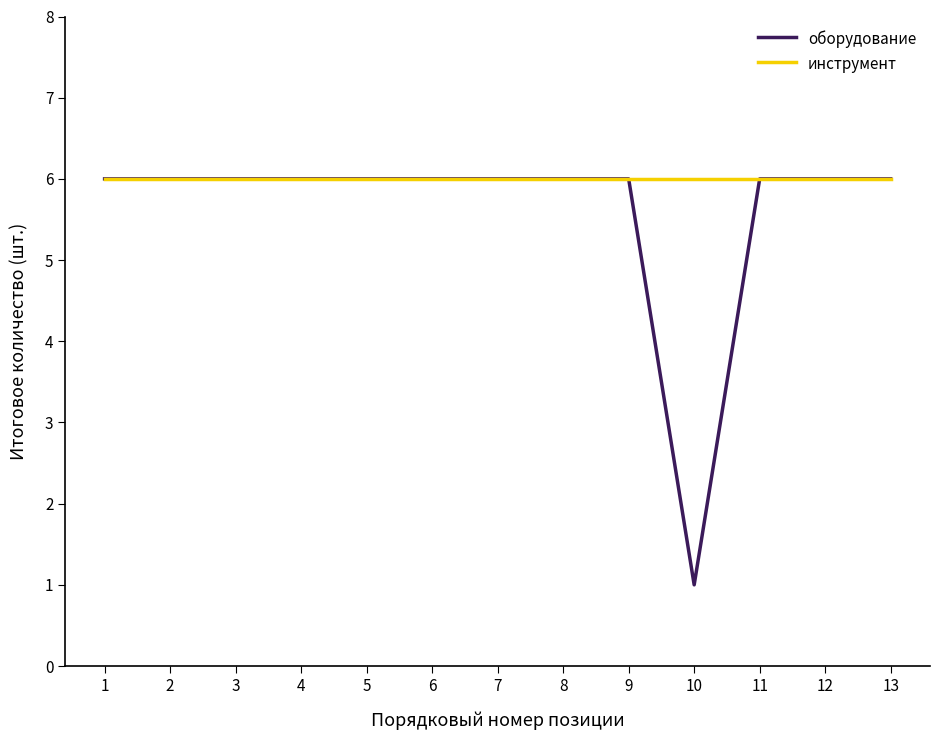

At which label does оборудование reach its minimum?

10